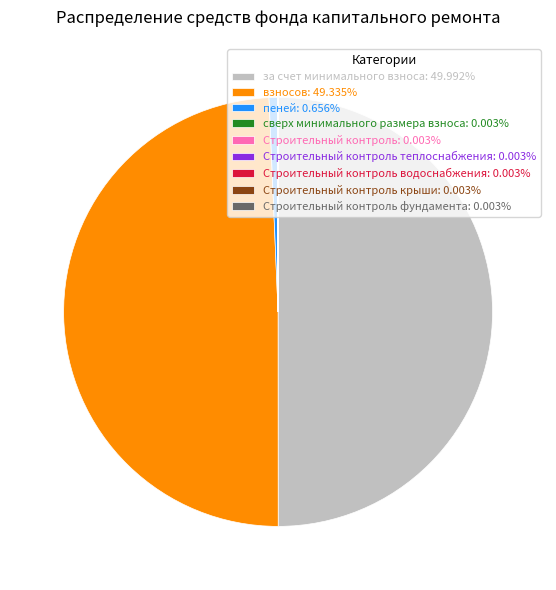

Does пеней: 0.656% represent more than half of the total?

No